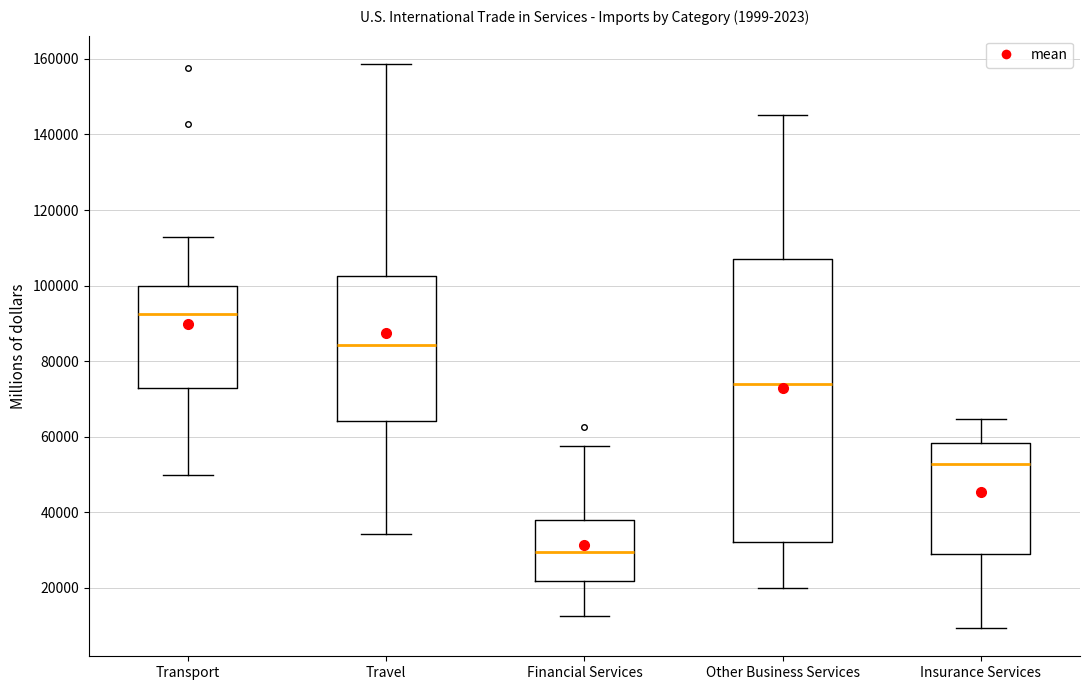

Comparing the boxes themselves (not the whiskers), which one is the tallest?

Other Business Services